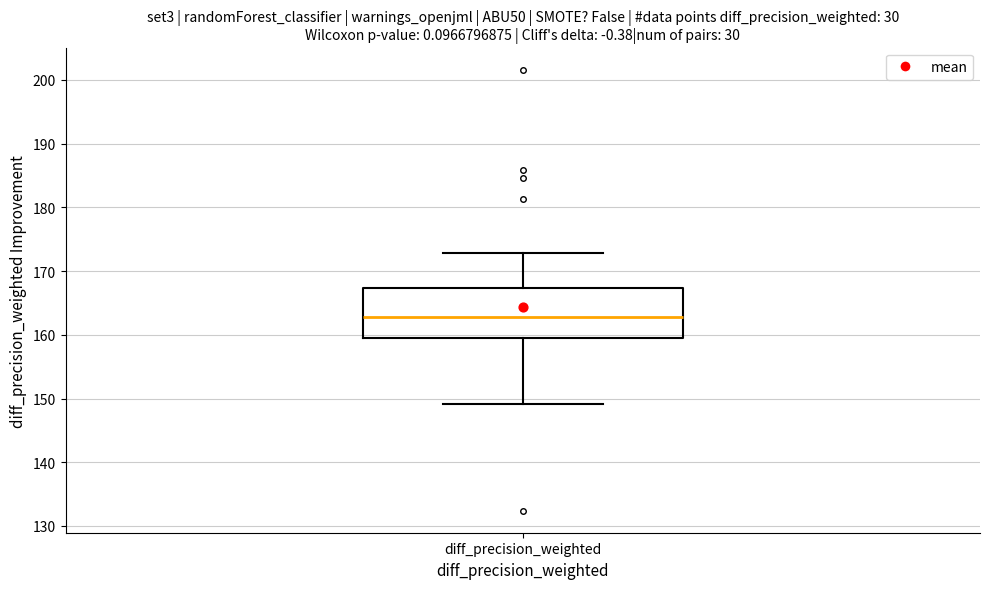

Where does the upper whisker of the box for diff_precision_weighted end on the y-axis? The values are not printed on the chart, so give them approximately, as read against the axis.

173